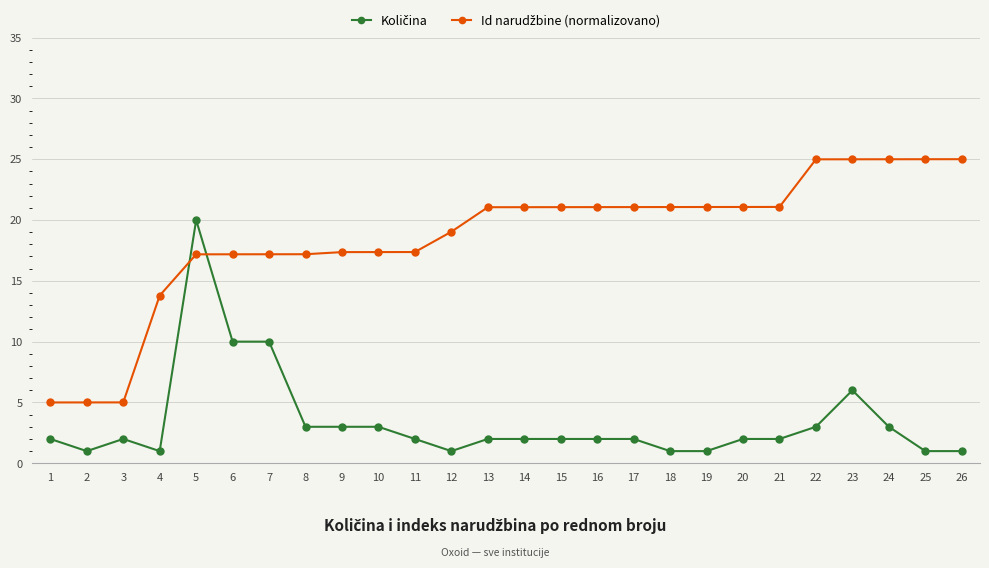

What is the difference between the highest and lowest values at 2?

4.0